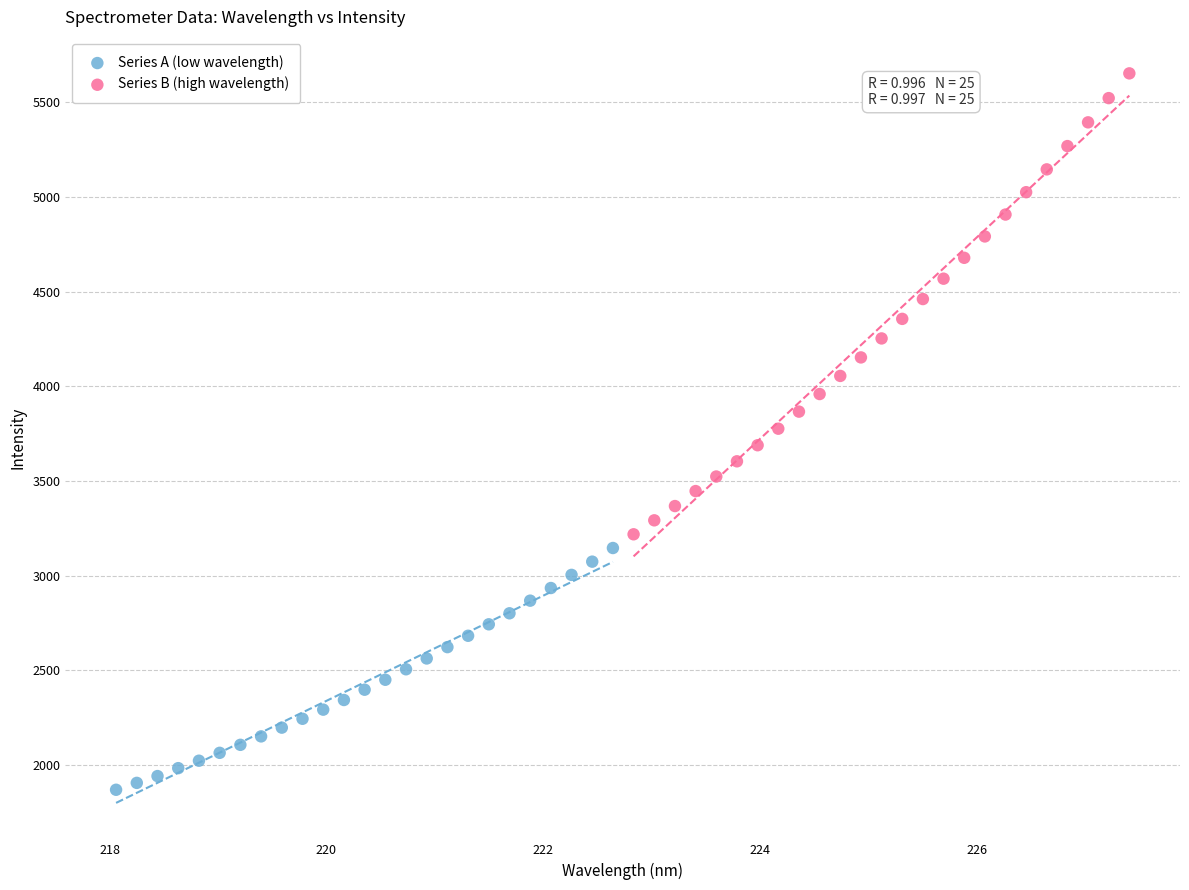

Which series contains the highest Y value?

Series B (high wavelength)